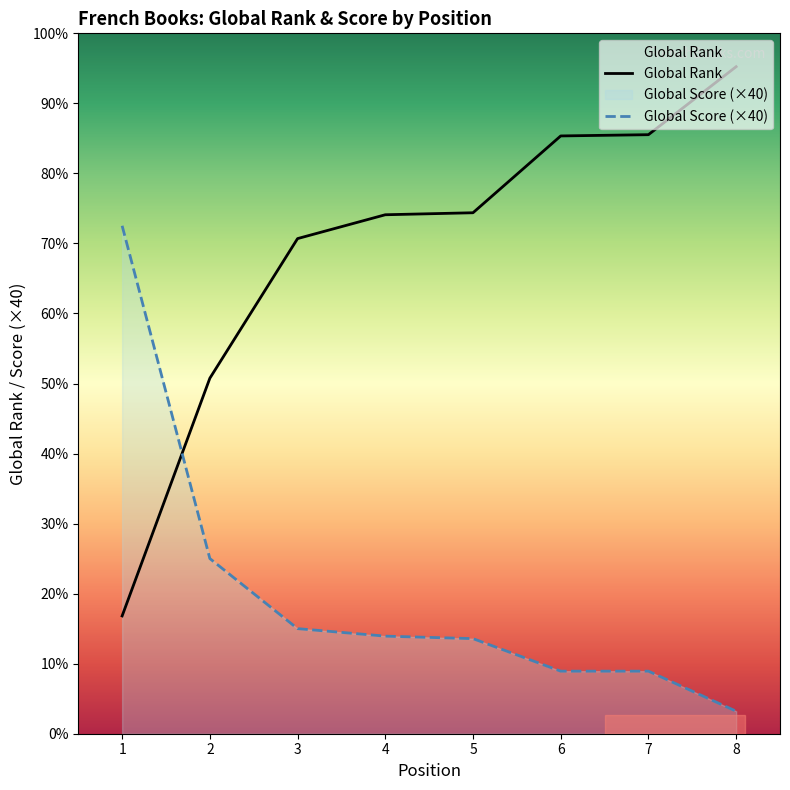

Between which two adjacent categories do Global Rank and Global Score (×40) first intersect?

1 and 2